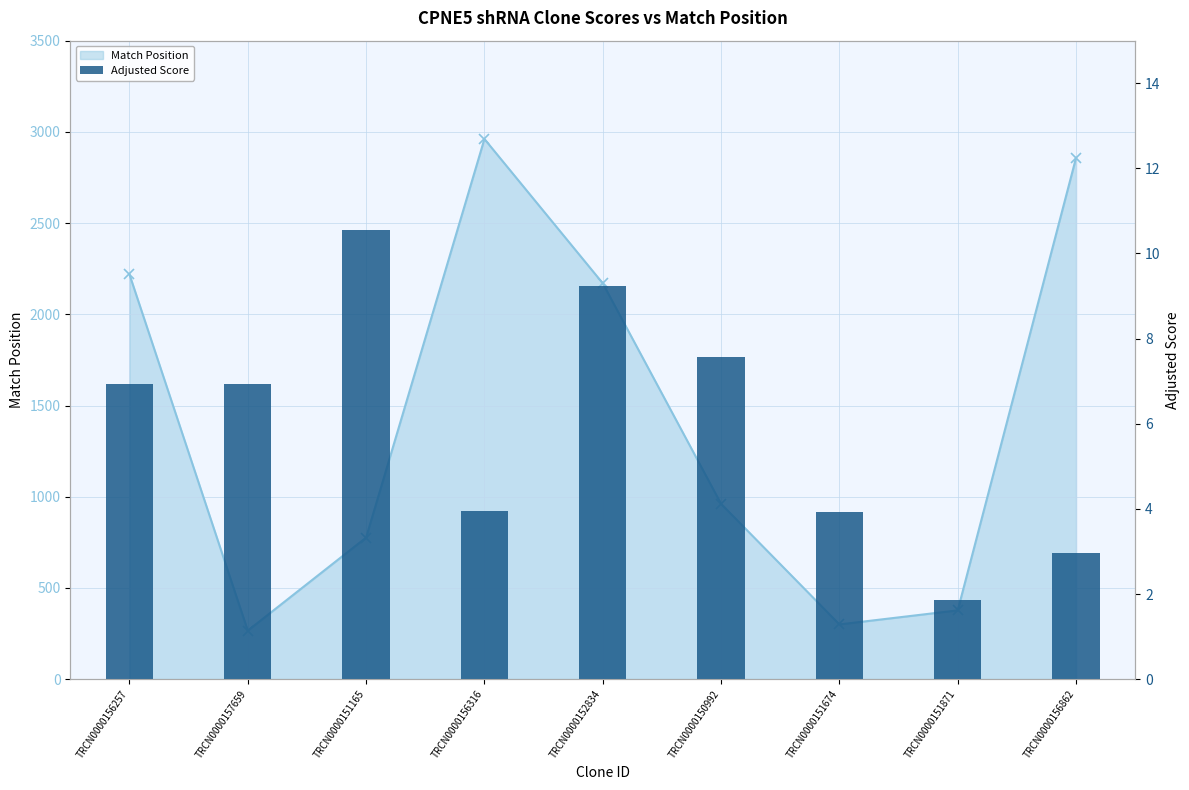

Which has a higher value, TRCN0000156257 or TRCN0000151674?

TRCN0000156257